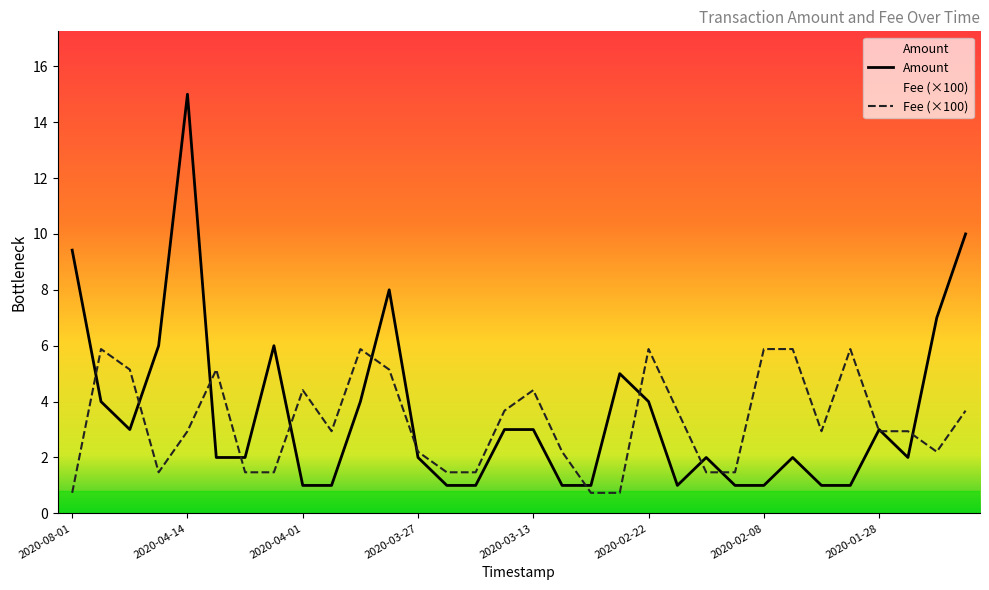

Where do Amount and Fee first cross each other?

2020-08-01 and 2020-04-19